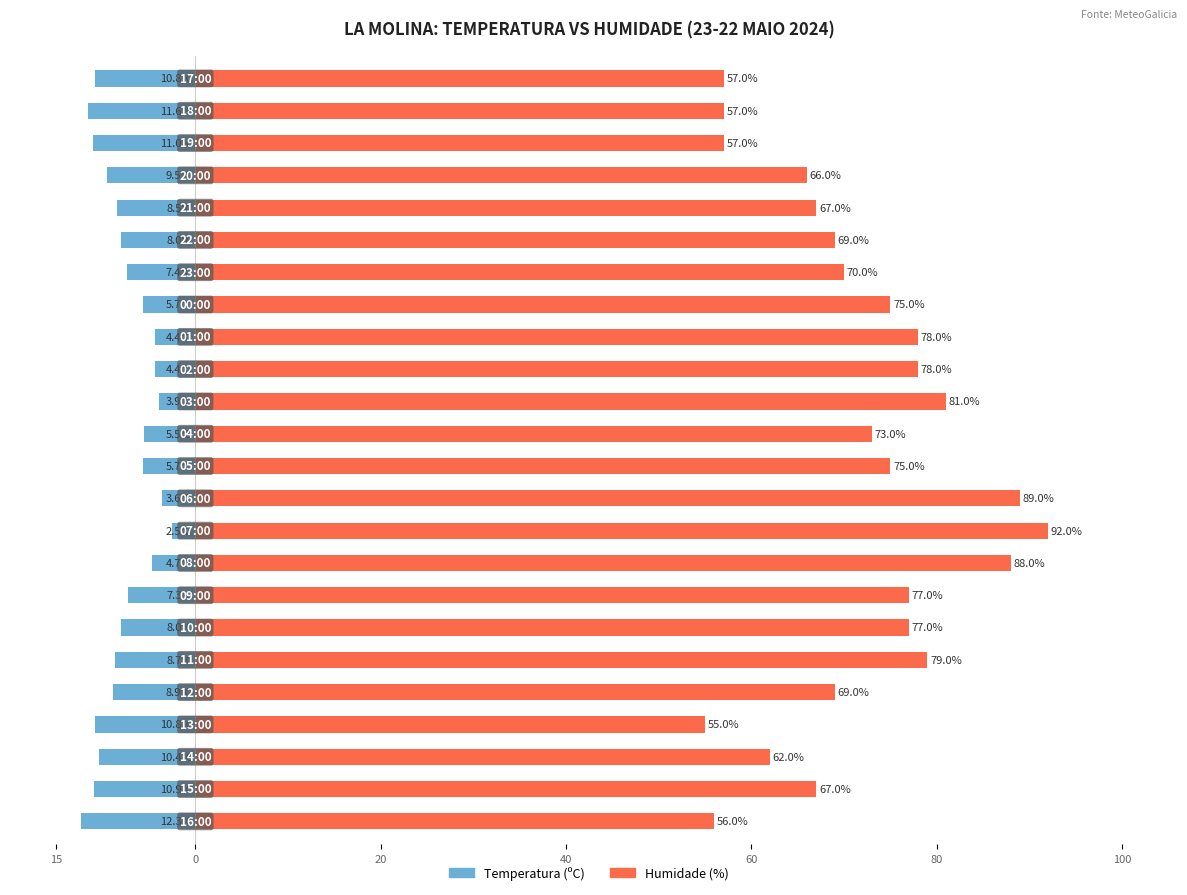

How many bars are there in each group?

2